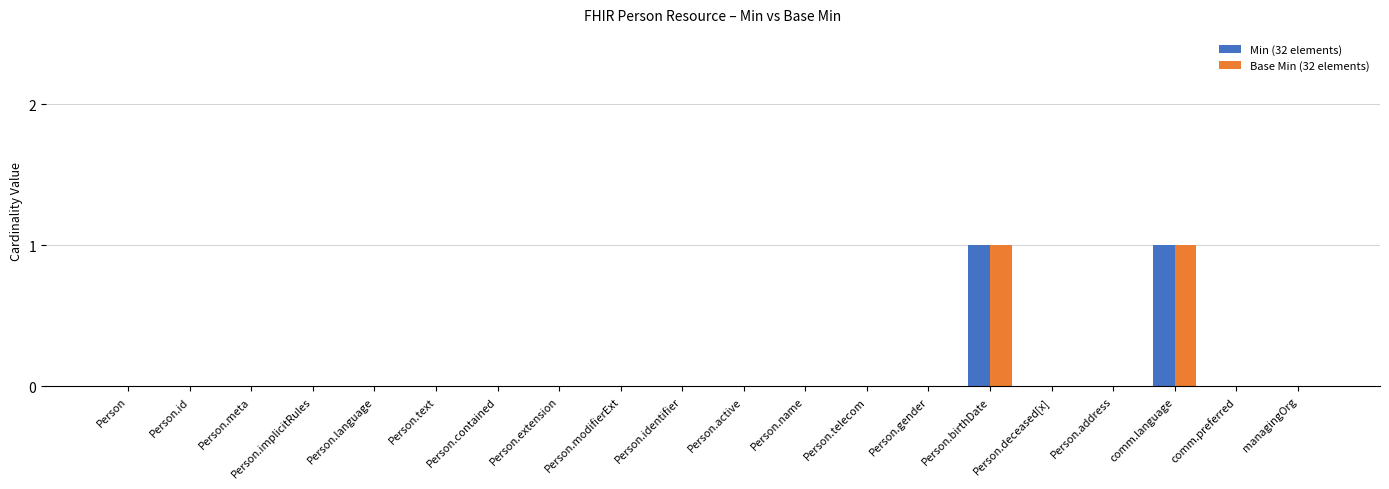

The value of Min (32 elements) at Person.name is -1. True or false?

False